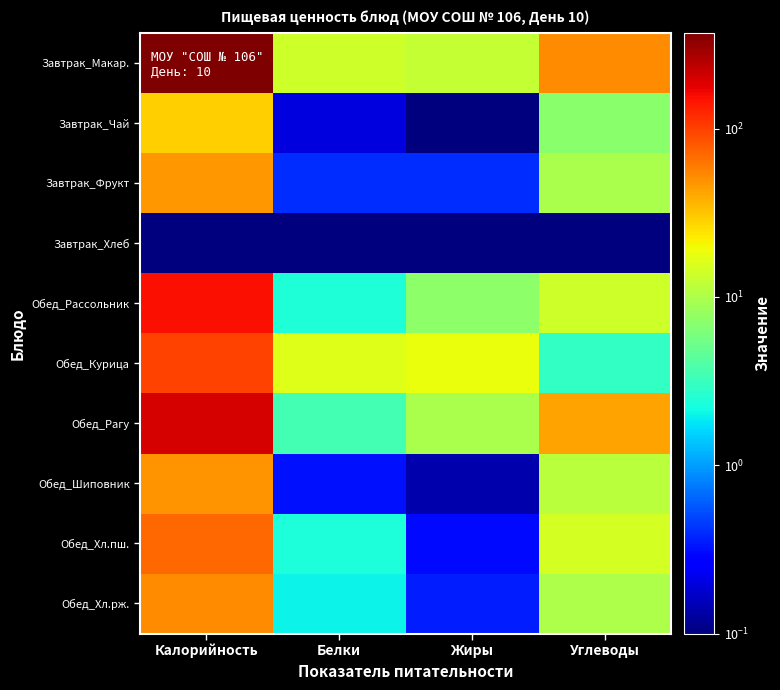

Rank the series at Углеводы from lowest to highest value.

Завтрак_Хлеб, Обед_Курица, Завтрак_Чай, Завтрак_Фрукт, Обед_Хл.рж., Обед_Шиповник, Обед_Рассольник, Обед_Хл.пш., Обед_Рагу, Завтрак_Макар.